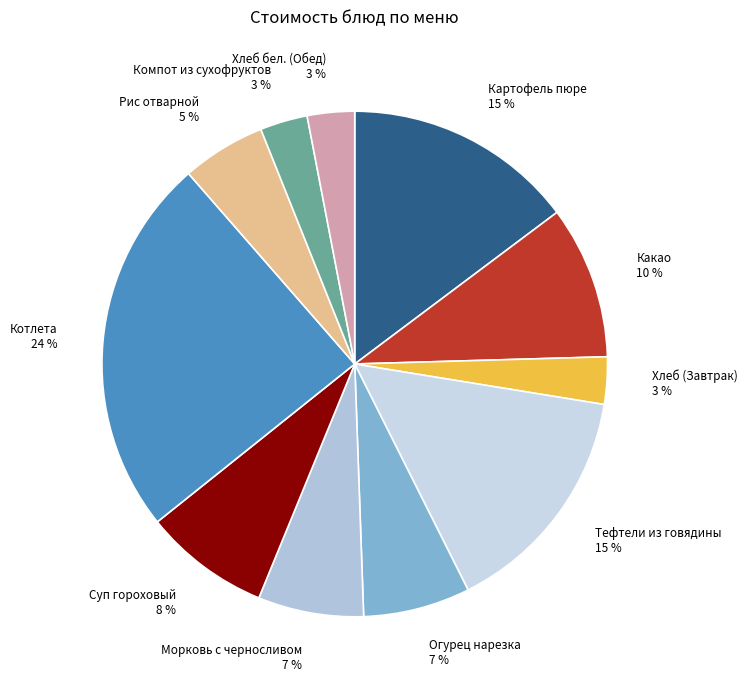

Is there a majority slice in this chart?

No